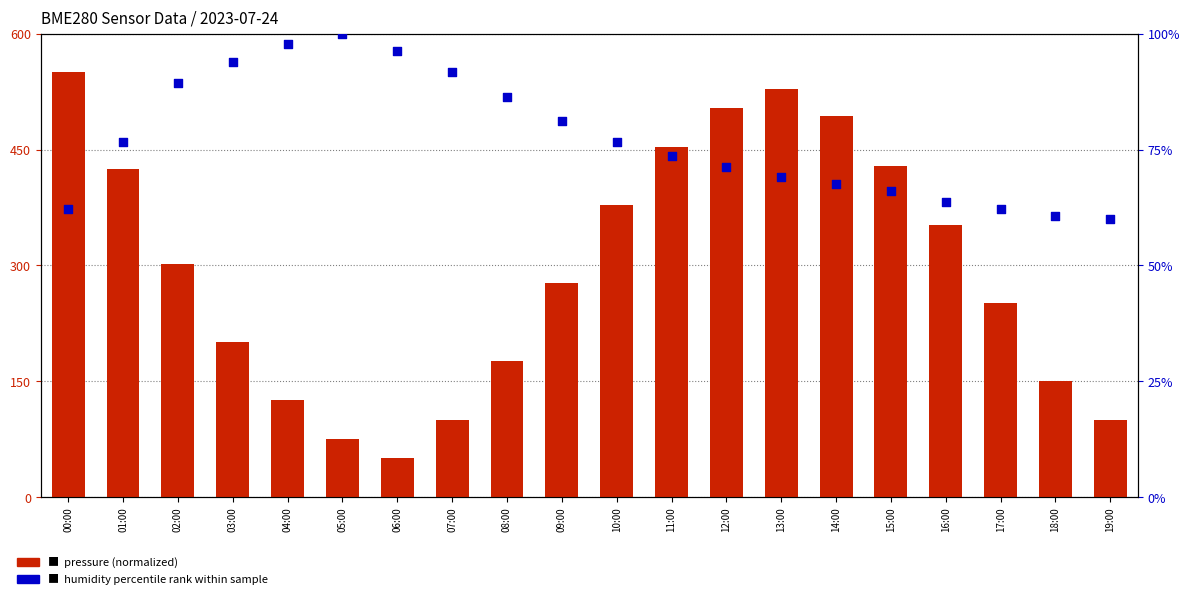

Which series reaches the minimum Y coordinate?

pressure (normalized)